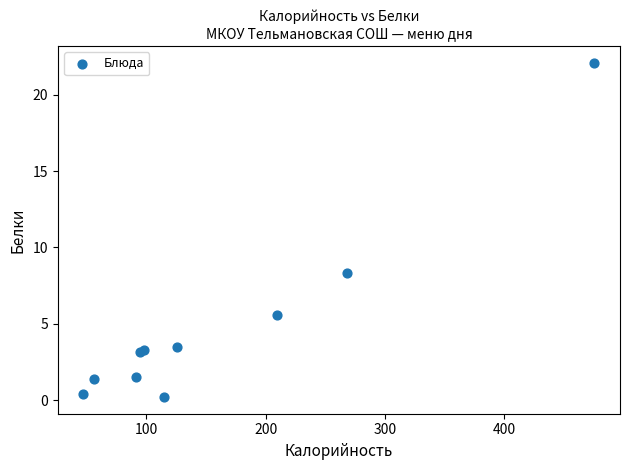

What Y value in the scatter plot is closest to 11?

8.3